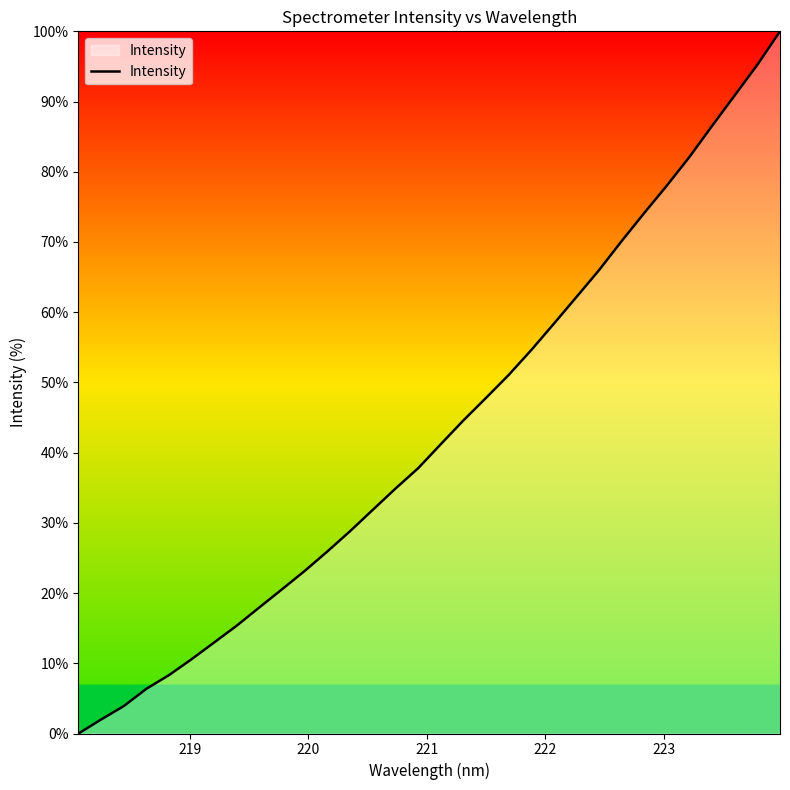

What is the maximum value shown in the chart?

100.0